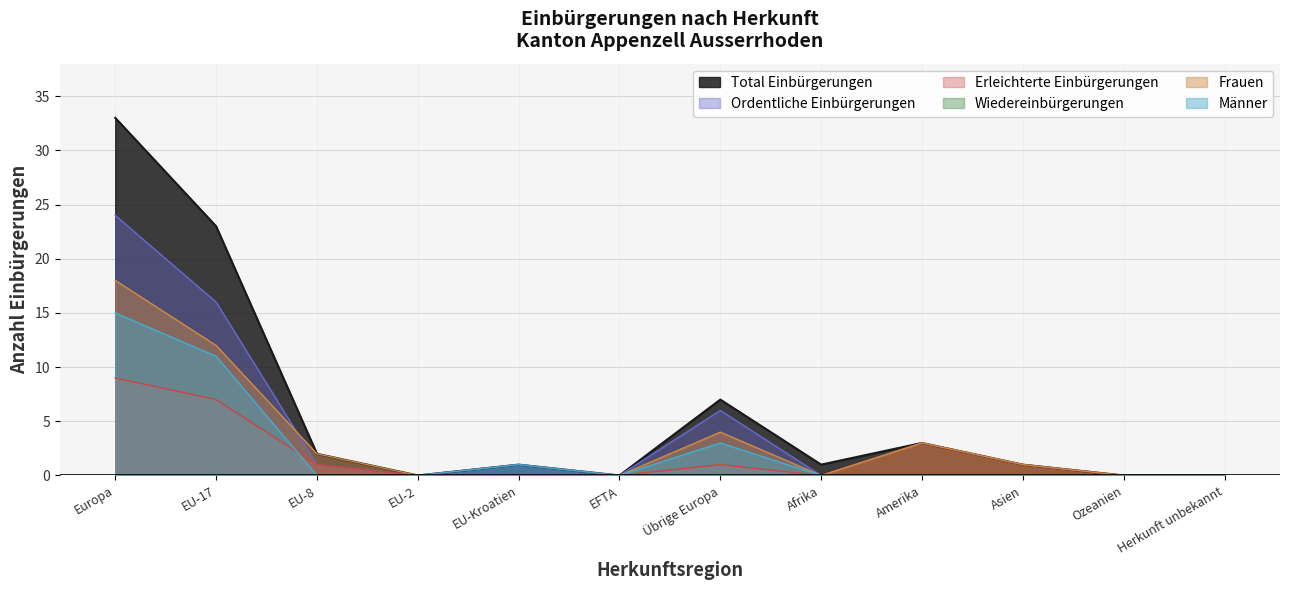

What is the sum of all Männer values?

30